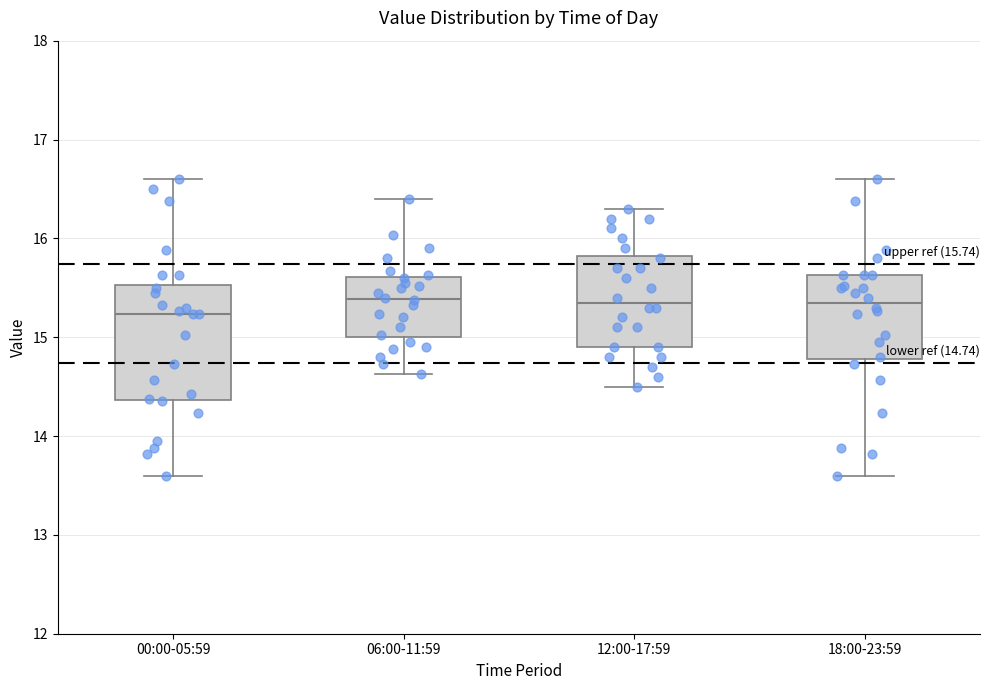

Comparing the boxes themselves (not the whiskers), which one is the tallest?

00:00-05:59